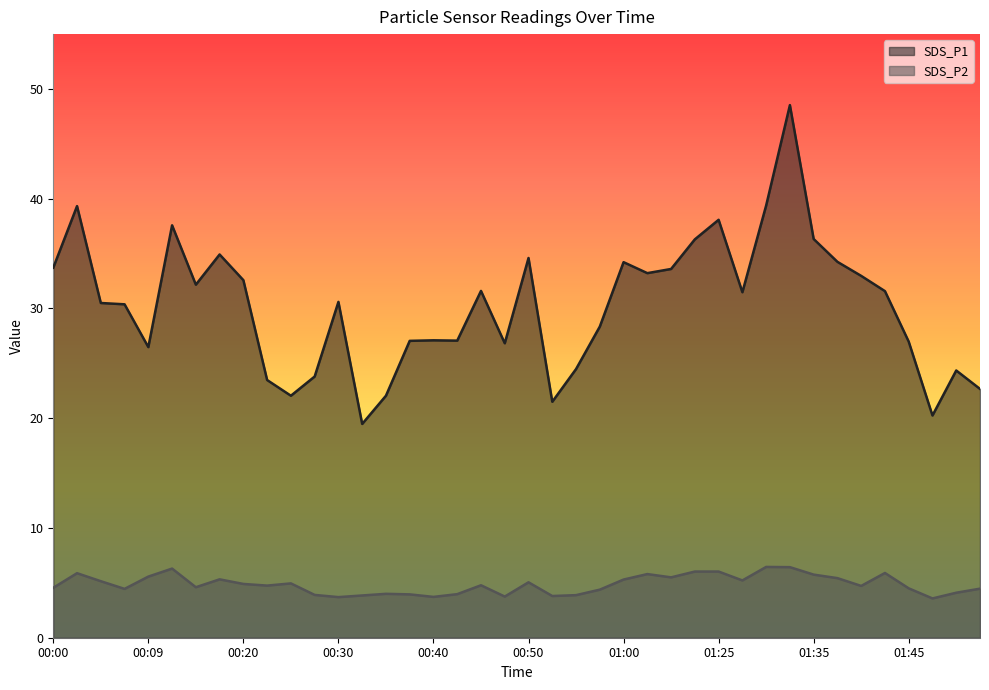

Does the chart have visible grid lines?

No